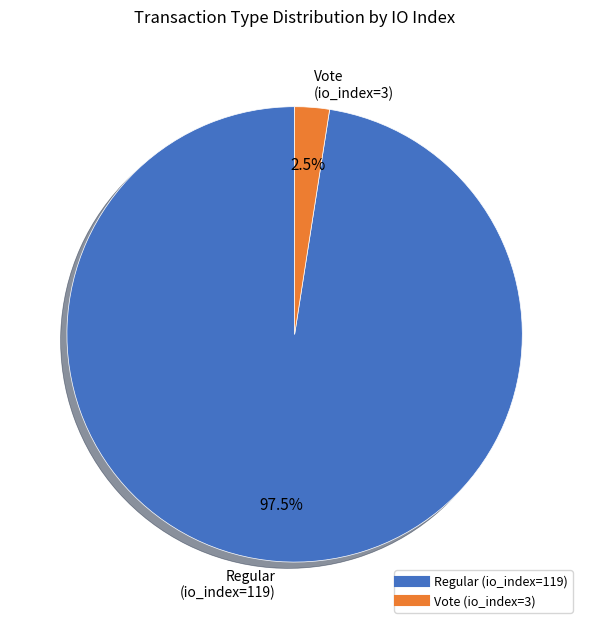

Count the number of slices in the pie.

2